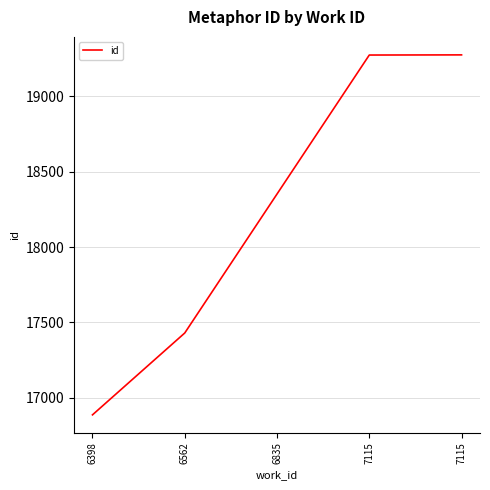

How many lines are shown in the chart?

1